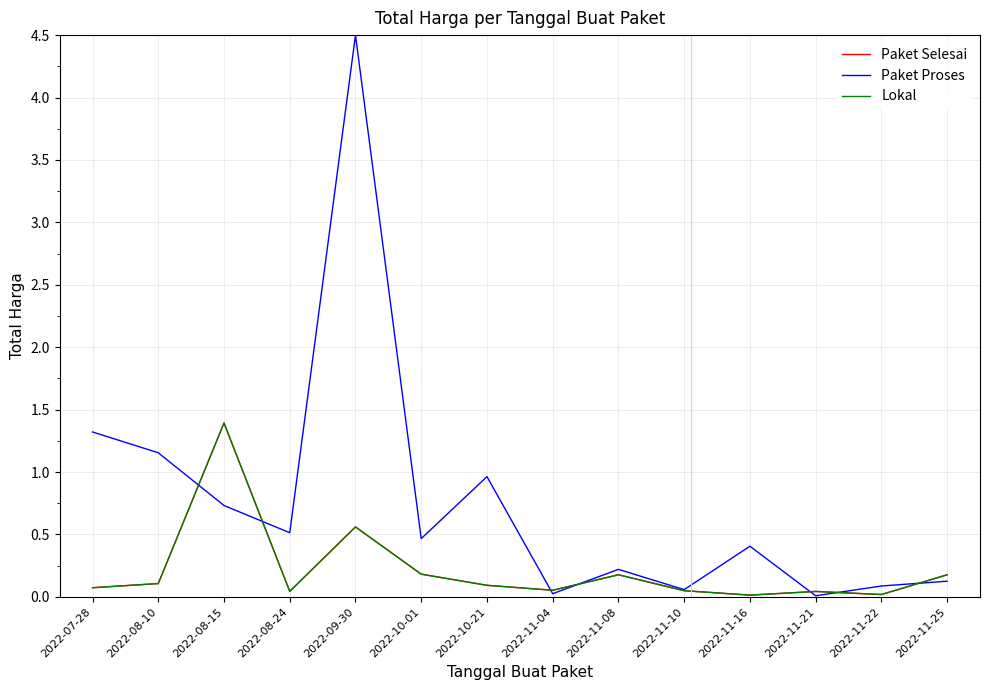

True or false: Paket Proses has a value of 0.0 at 2022-11-04.

True